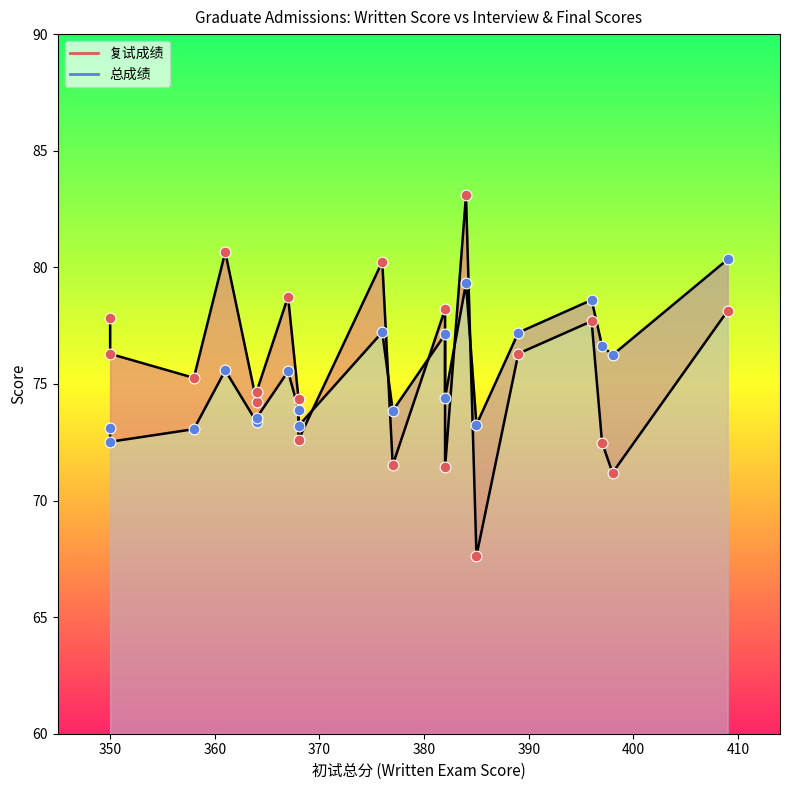

Which series has the widest spread of Y values?

复试成绩